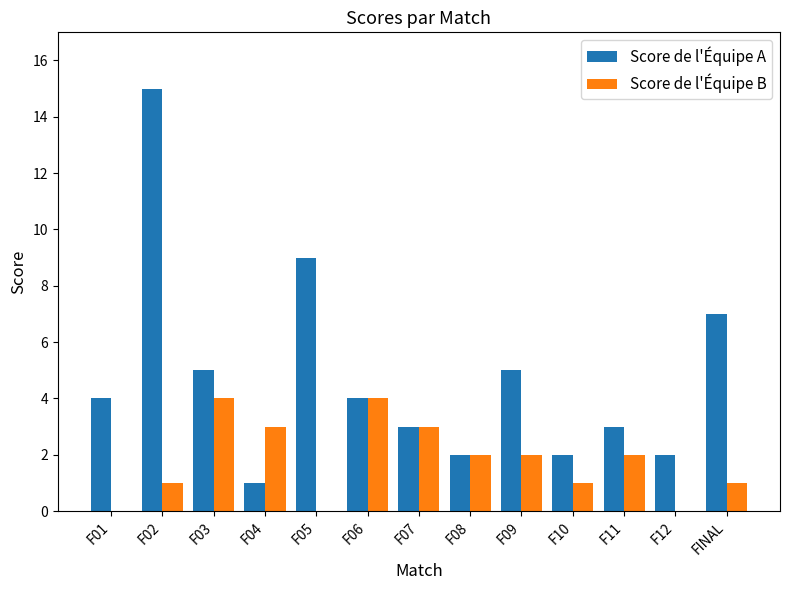

Which label corresponds to the largest value in the chart?

F02